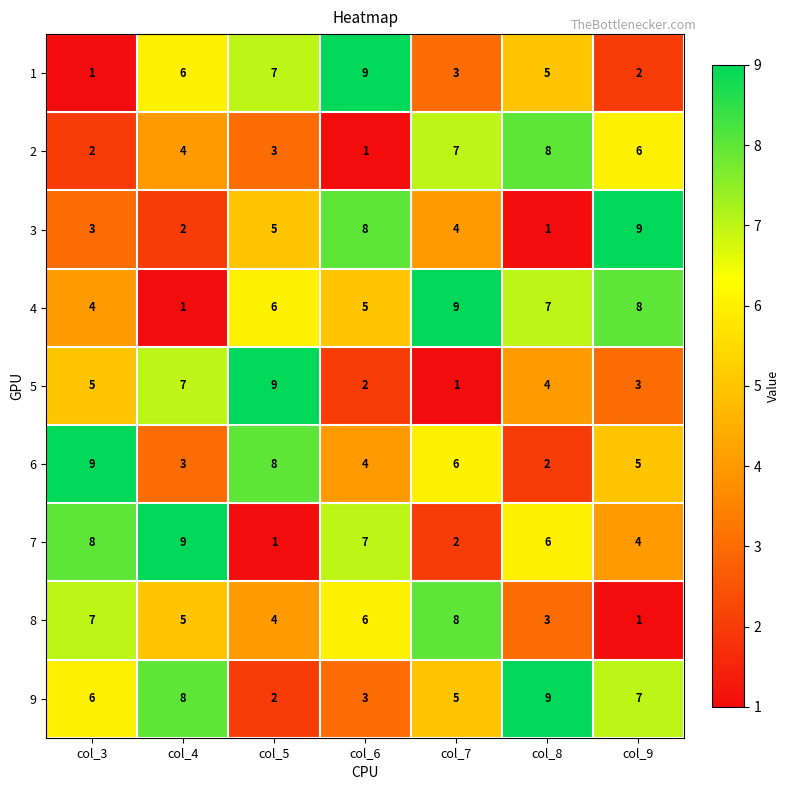

At col_8, list the series in order from largest to smallest.

9, 2, 4, 7, 1, 5, 8, 6, 3